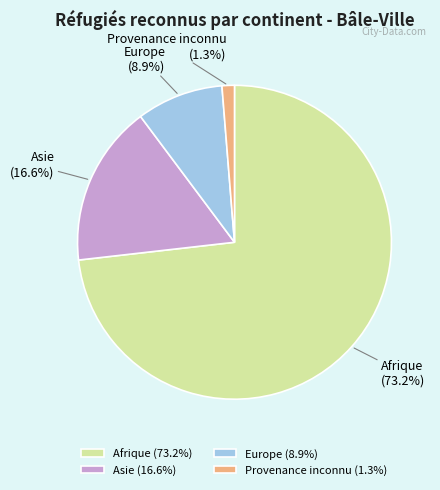

Is Afrique the majority of the pie?

Yes